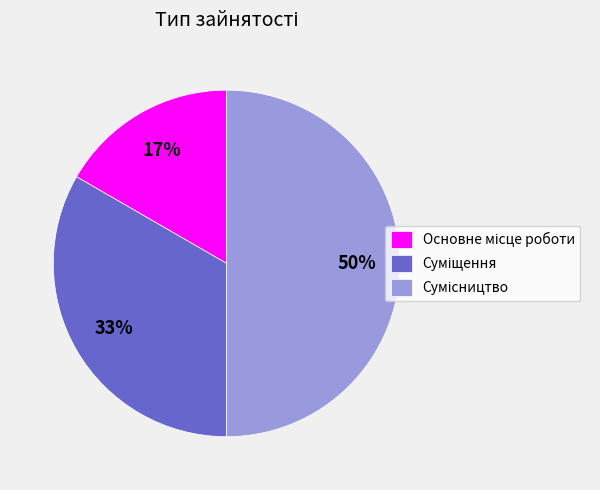

To the nearest percent, what is the difference between the largest and smallest slice percentages?

33%